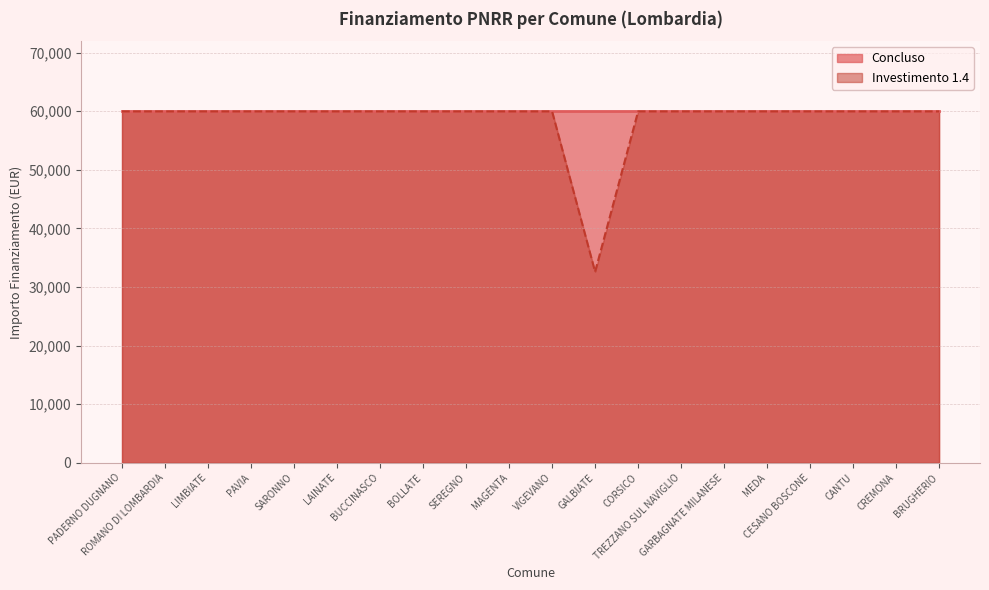

What is the ratio of the value at PAVIA to the value at CESANO BOSCONE?

1.0